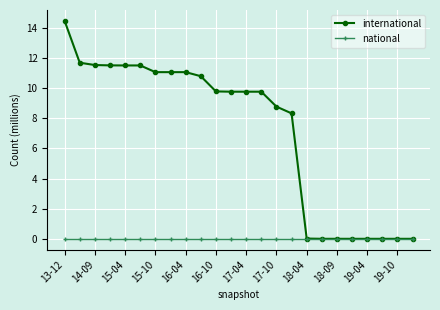

Rank the series by their average value, from lowest to highest.

national, international